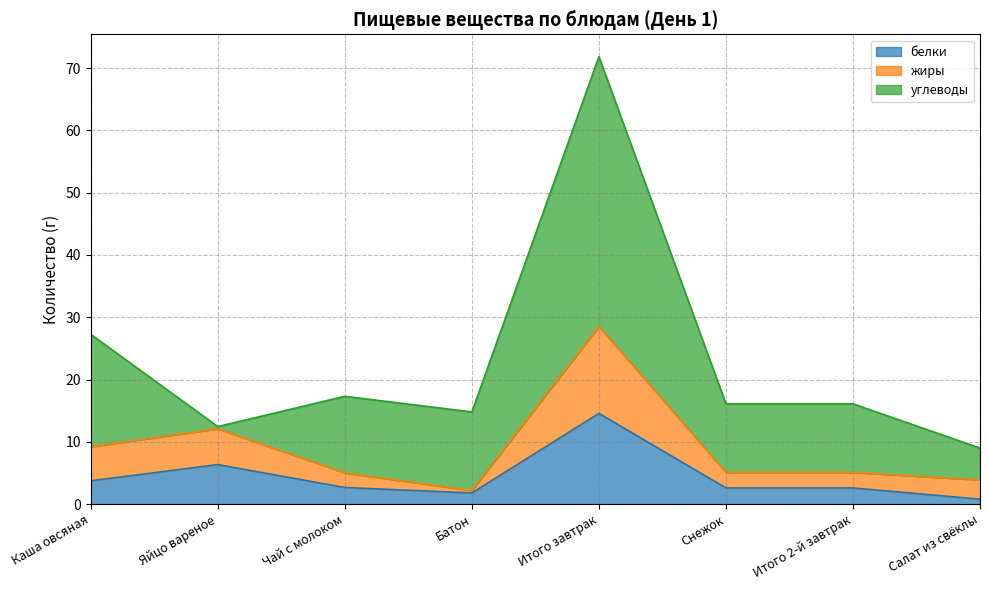

What is the label of the 5th point from the right?

Батон